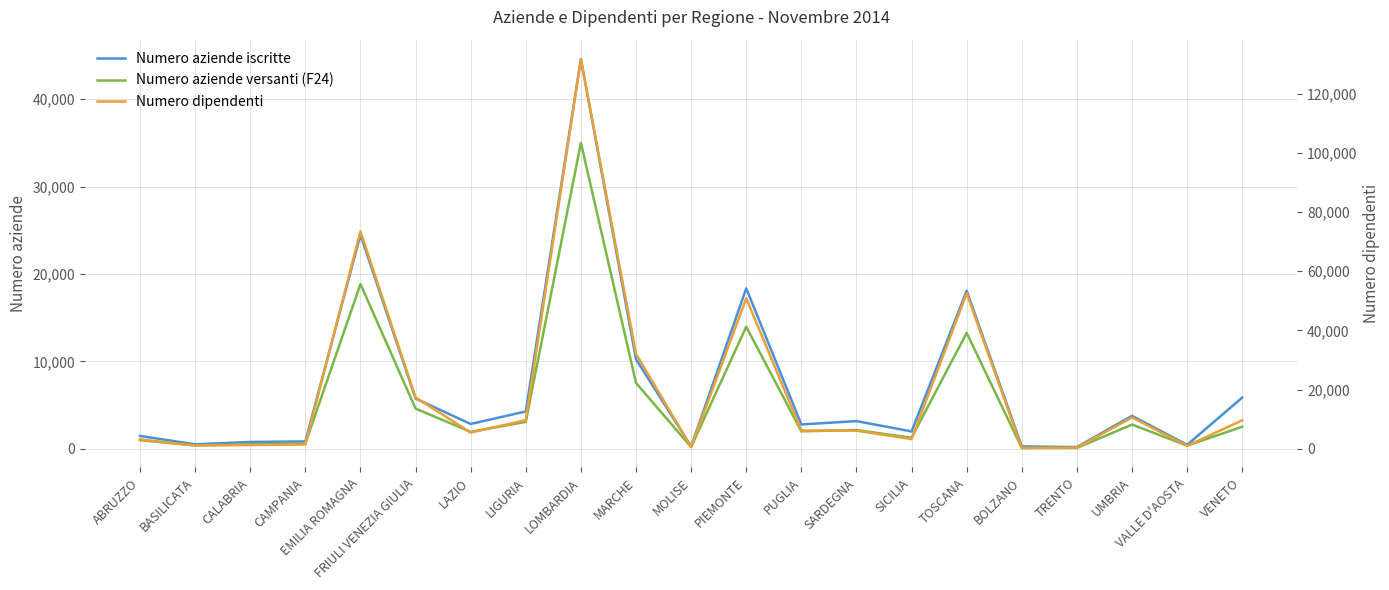

Is it true that Numero dipendenti equals 2750.2 at VENETO?

False